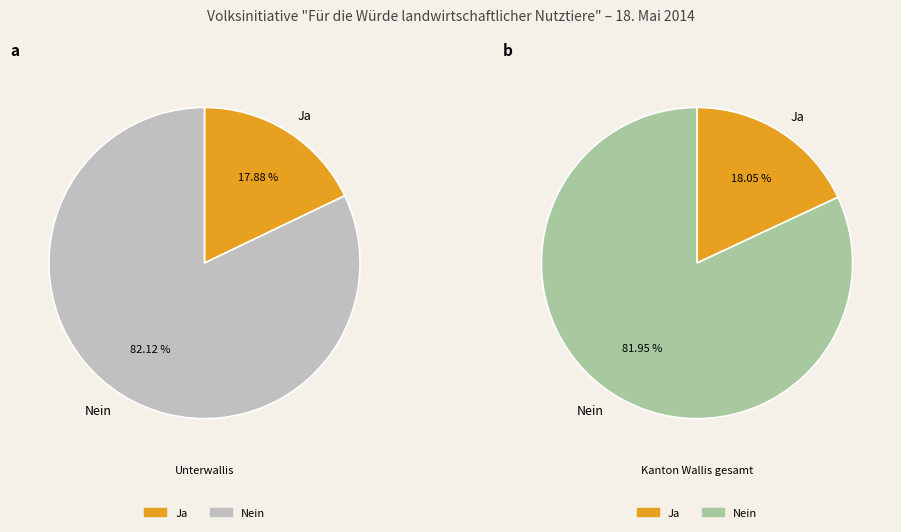

True or false: Ja accounts for 18% of the total.

True